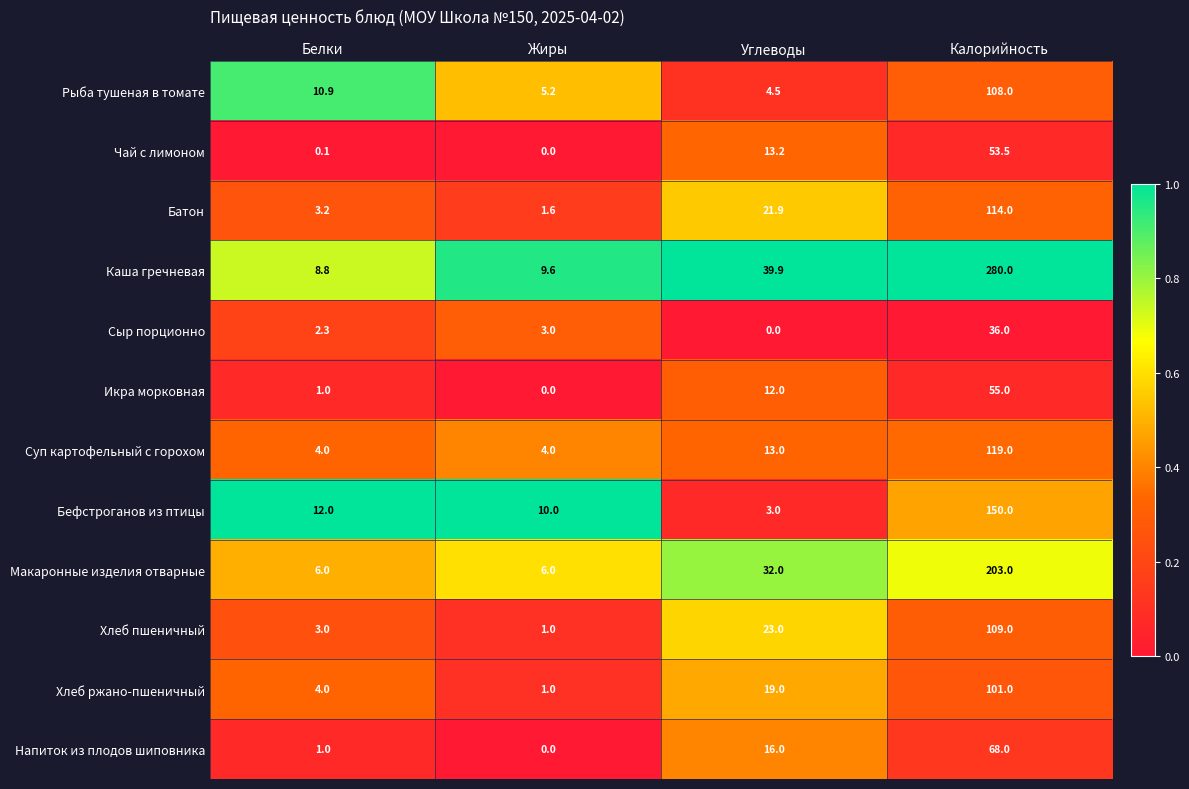

What is the average value of the Каша гречневая series?

84.6